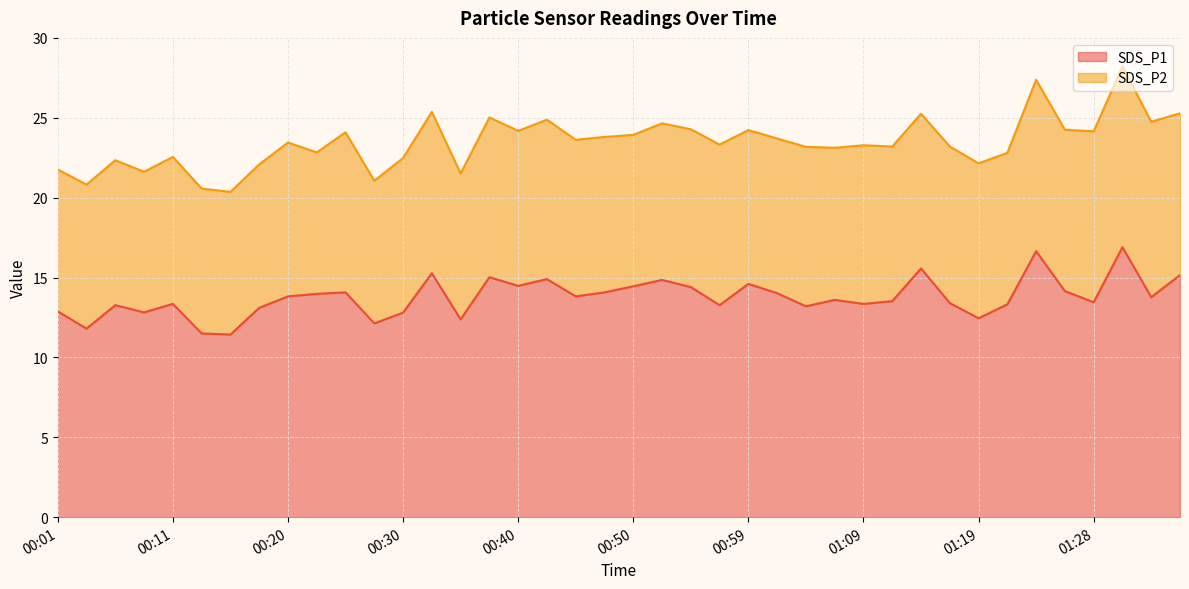

How many lines are shown in the chart?

2